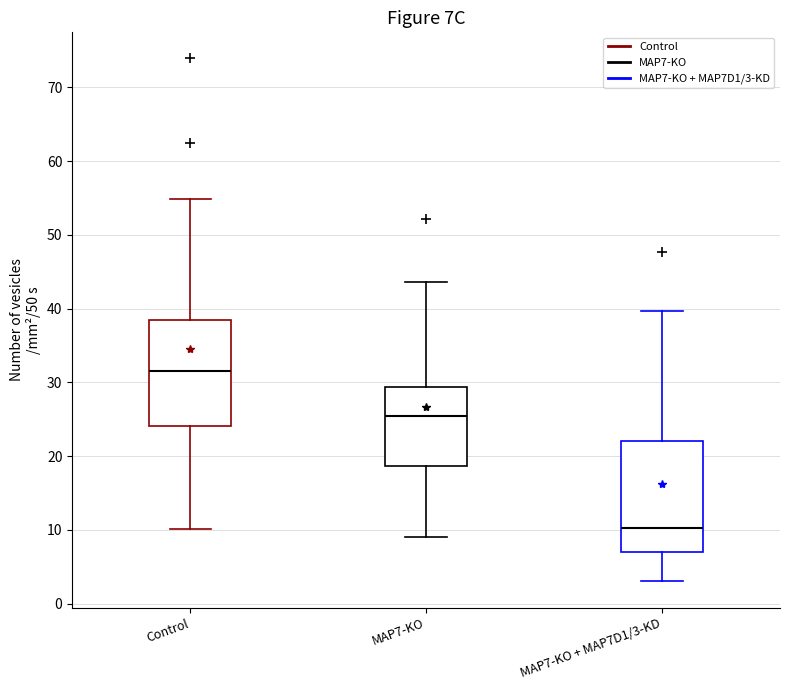

Reading left to right, transcribe this box plot: for each box, give where its median line is, the range the box spans, and where its two whiskers end, as read against the y-axis. The values are not printed on the chart, so give them approximately, as read against the axis.

Control: median 32, box 24 to 38, whiskers 10 to 55
MAP7-KO: median 25, box 19 to 29, whiskers 9 to 44
MAP7-KO + MAP7D1/3-KD: median 10, box 7 to 22, whiskers 3 to 40